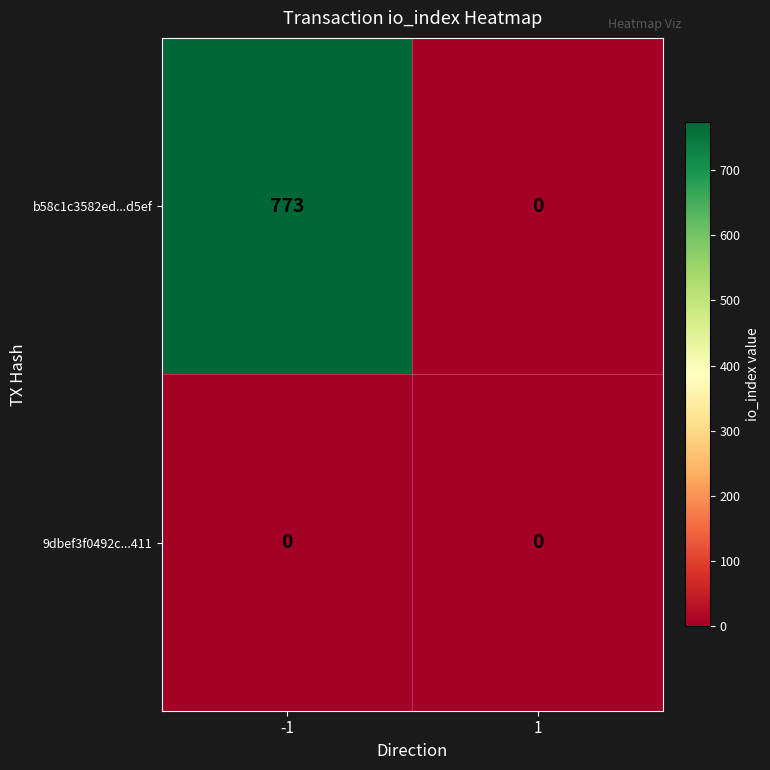

At which category is the sum across all series the highest?

-1